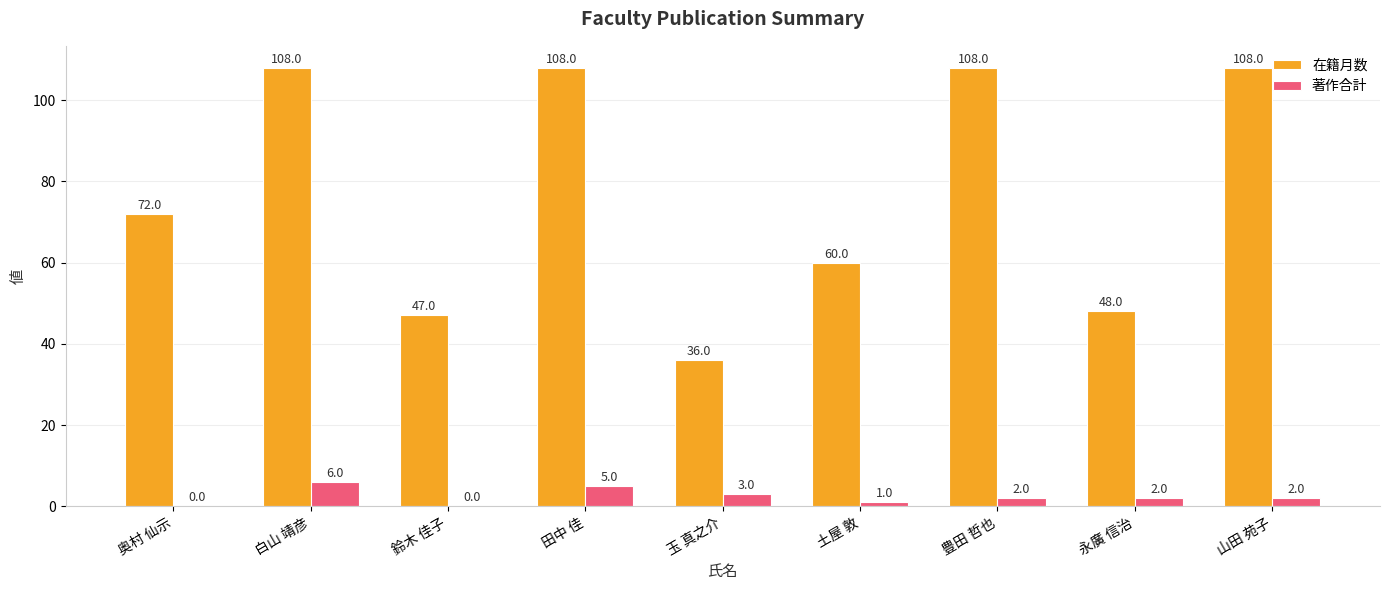

True or false: 在籍月数 has a value of 108 at 田中 佳.

True